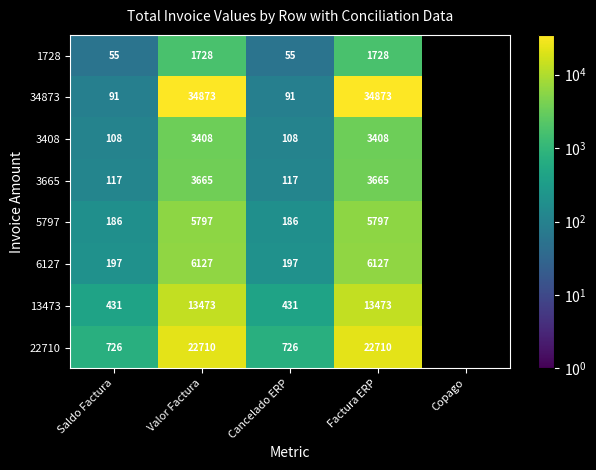

Is it true that 22710 equals 22710 at Factura ERP?

True